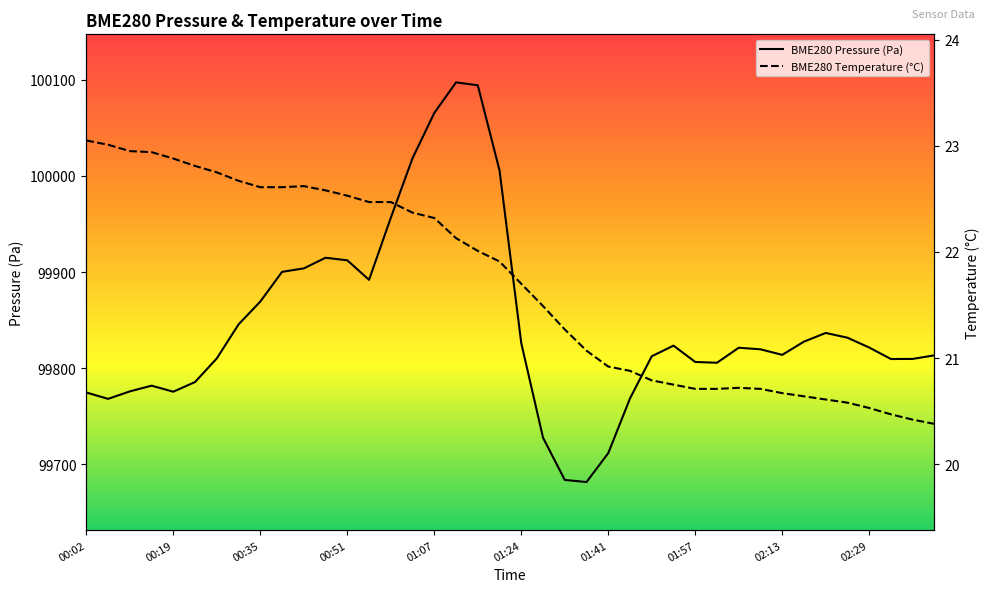

Reading right to left, what are all the values shown in this chart?

BME280 Pressure (Pa): 99813.3	99809.6	99809.4	99821.4	99831.6	99836.6	99827.6	99813.8	99819.6	99821.2	99805.6	99806.4	99823.4	99812.3	99768.4	99711.5	99681.4	99683.6	99727.6	99825.9	100005.7	100094.4	100097.5	100065.6	100018.5	99956.5	99891.9	99912.2	99914.9	99903.8	99900.2	99869.3	99845.5	99810.1	99785.5	99775.4	99781.7	99775.8	99768.0	99774.6
BME280 Temperature (°C): 20.4	20.4	20.5	20.5	20.6	20.6	20.6	20.7	20.7	20.7	20.7	20.7	20.8	20.8	20.9	20.9	21.1	21.3	21.5	21.7	21.9	22.0	22.1	22.3	22.4	22.5	22.5	22.5	22.6	22.6	22.6	22.6	22.7	22.8	22.8	22.9	22.9	22.9	23.0	23.1